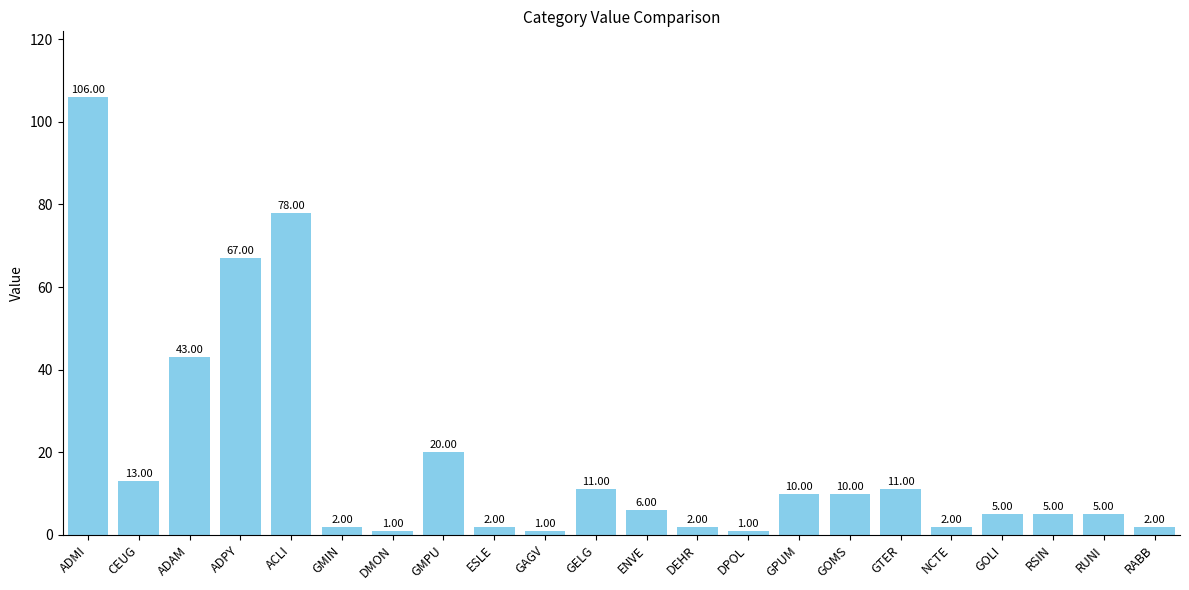

Approximately how many times larger is the value at RUNI compared to ESLE?

2.5